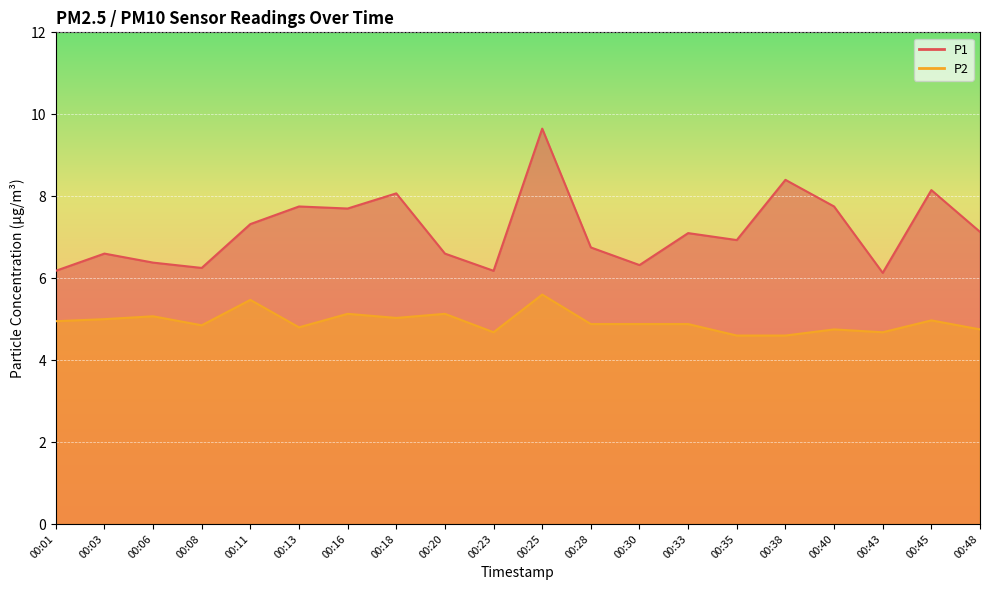

True or false: P1 has a value of 2.1 at 00:48.

False